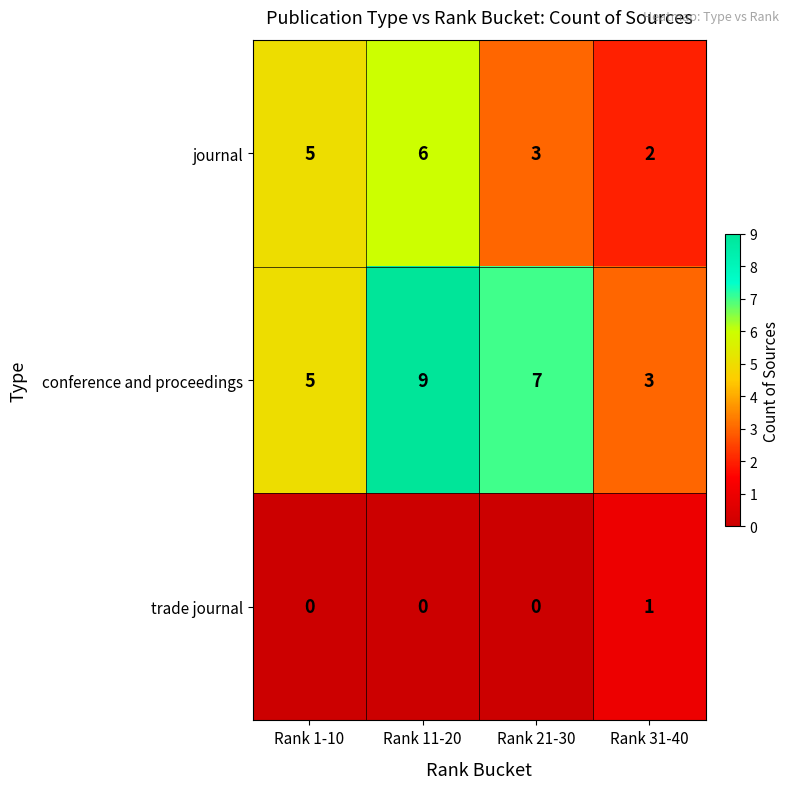

Where is conference and proceedings nearest to the value 6?

Rank 1-10